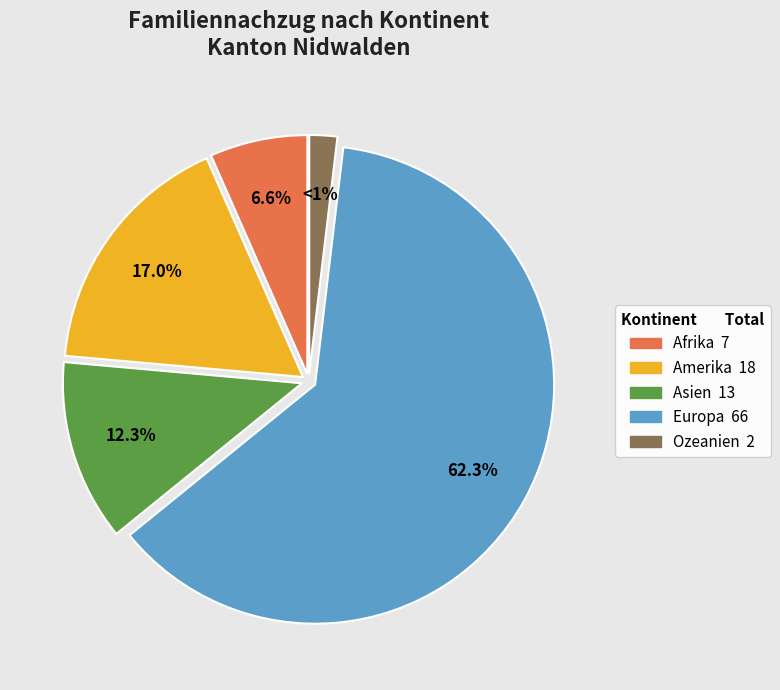

Approximately how many times larger is the value at Asien compared to Amerika?

0.7